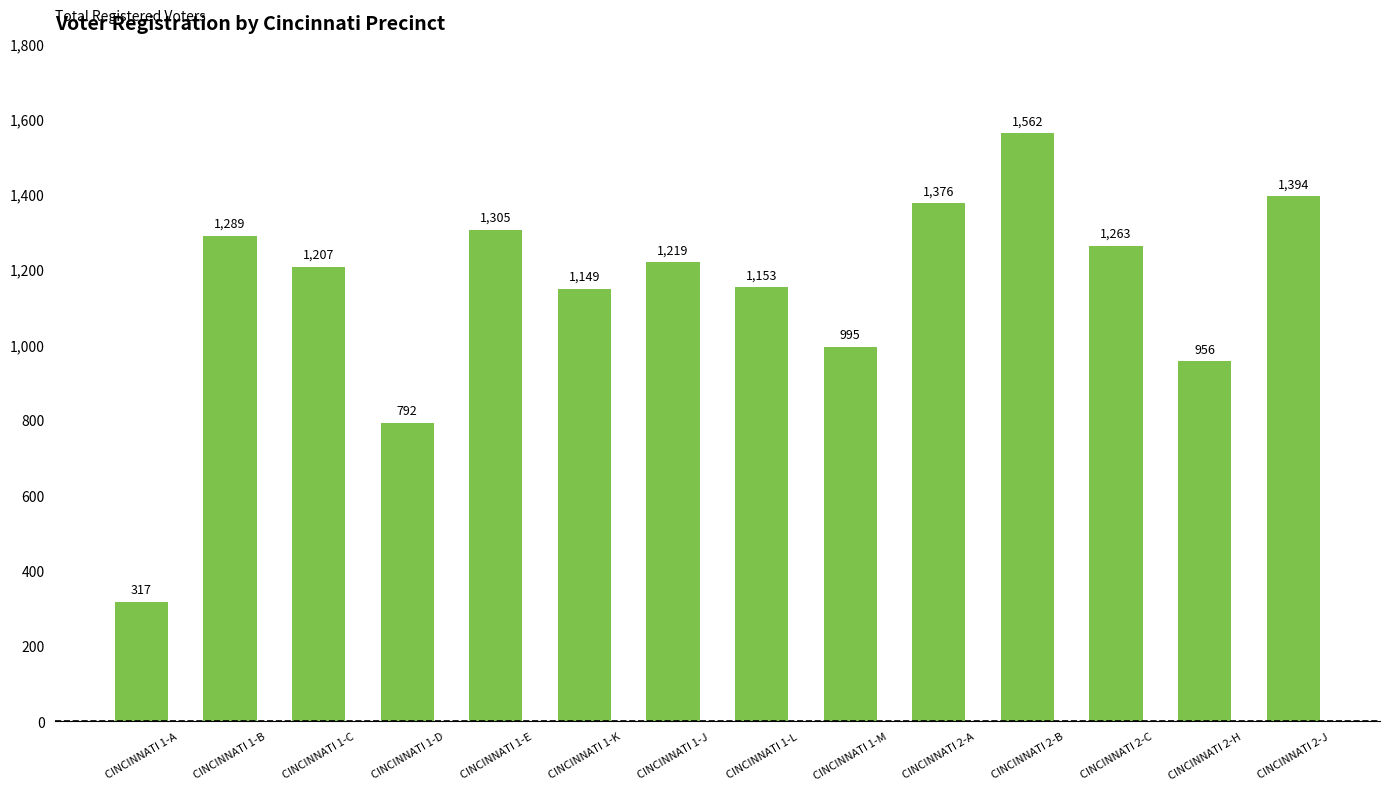

What is the ratio of the value at CINCINNATI 2-A to the value at CINCINNATI 2-J?

1.0